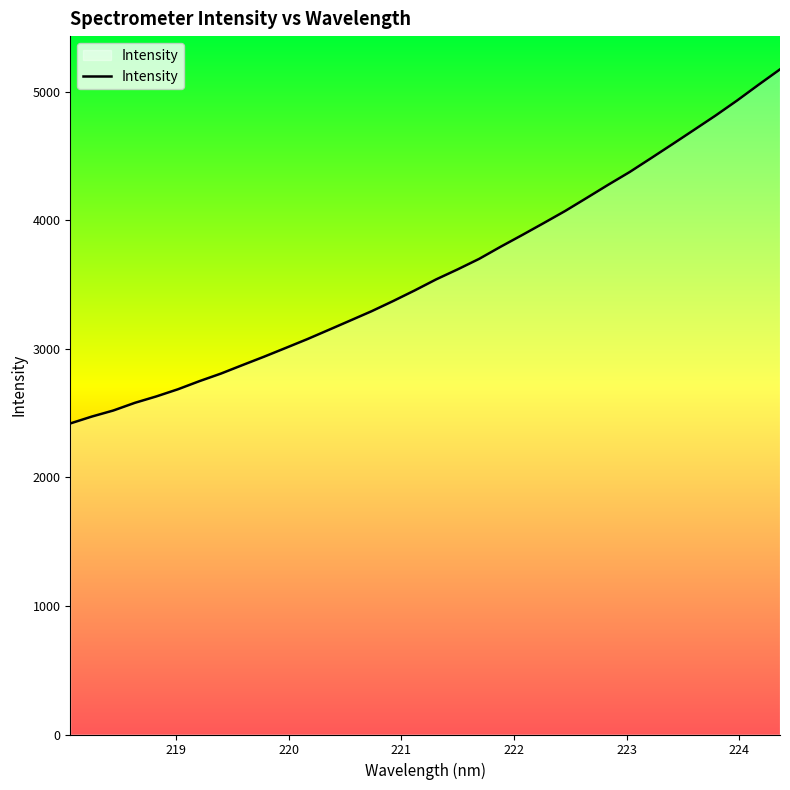

What is the difference between the maximum and minimum values?

2754.2